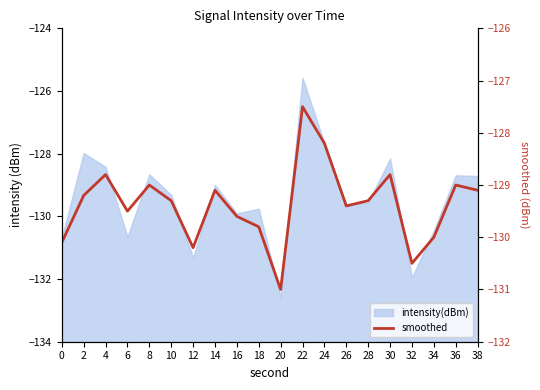

The value at 10 is -44.8. True or false?

False